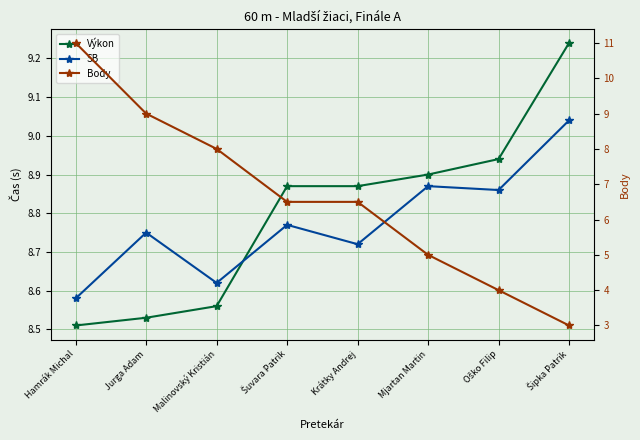

What is the minimum value shown in the chart?

3.0